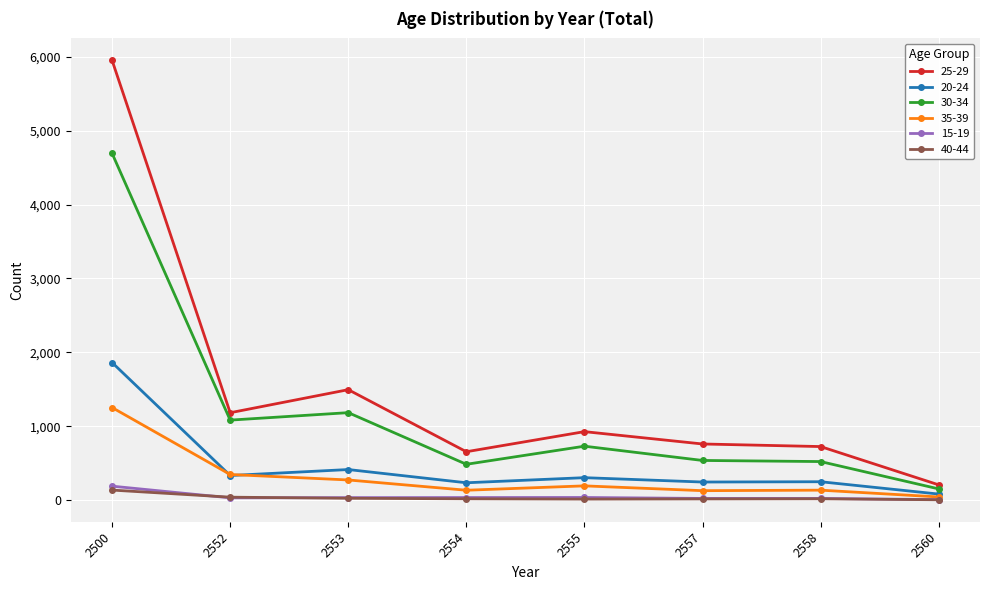

At which category is the sum across all series the highest?

2500